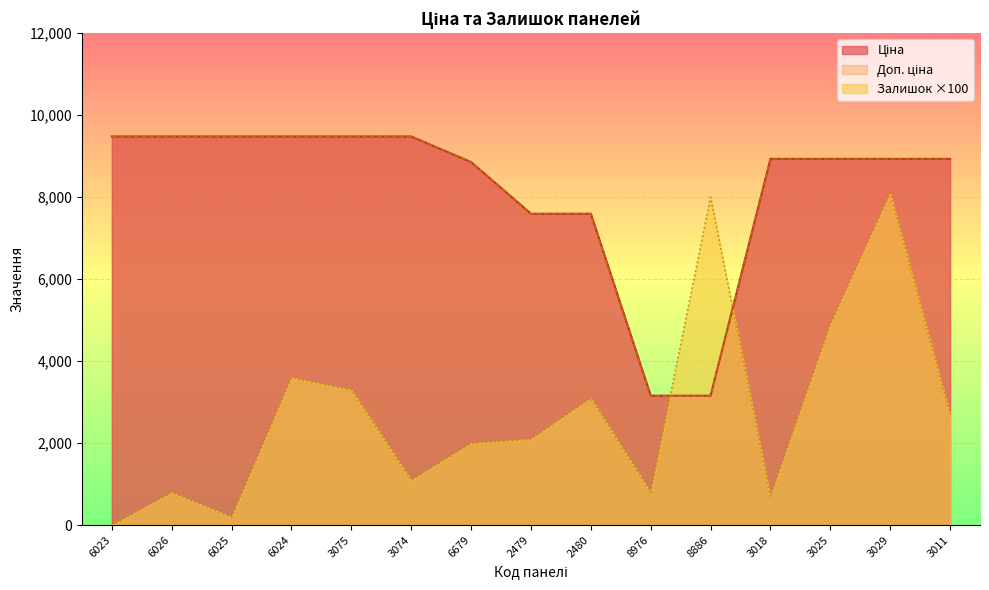

Is the value of Доп. ціна at 3011 greater than the value of Ціна at 3029?

No